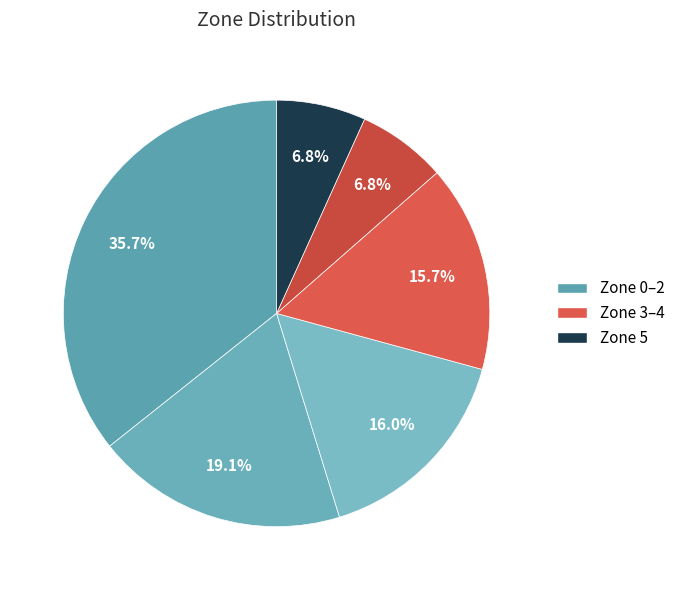

Is there any slice that represents more than half of the pie?

No